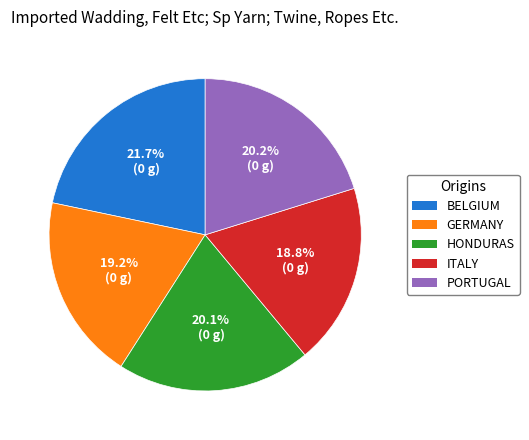

Which has a higher value, HONDURAS or GERMANY?

HONDURAS